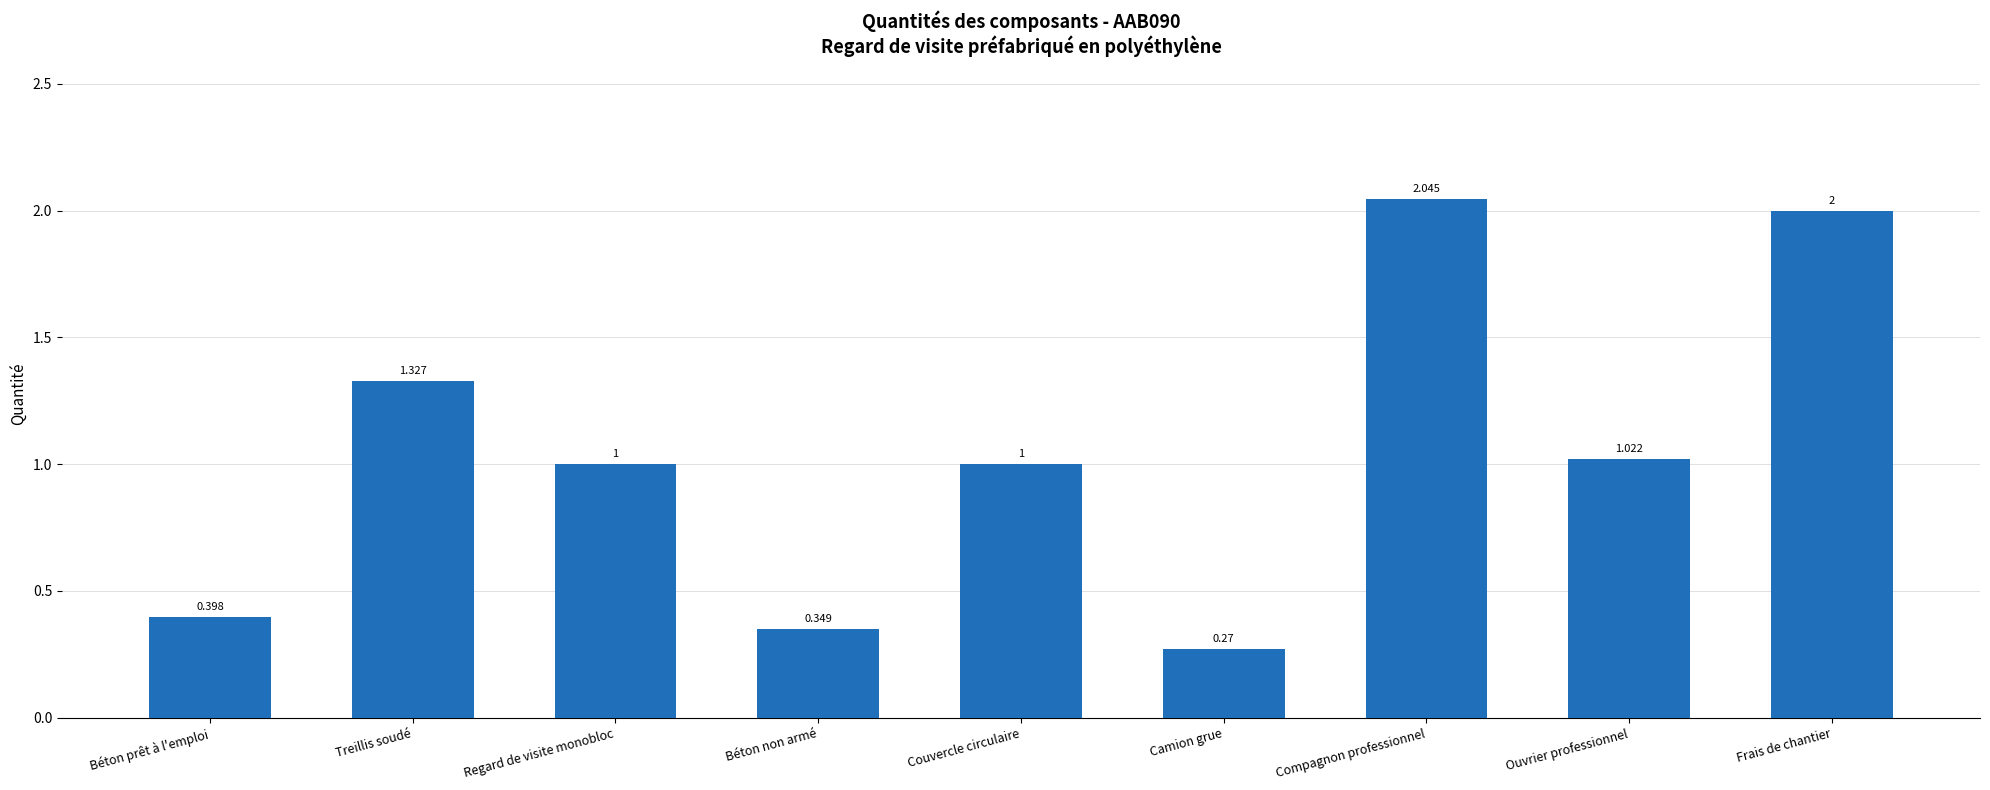

At which label does the data first exceed 1?

Treillis soudé